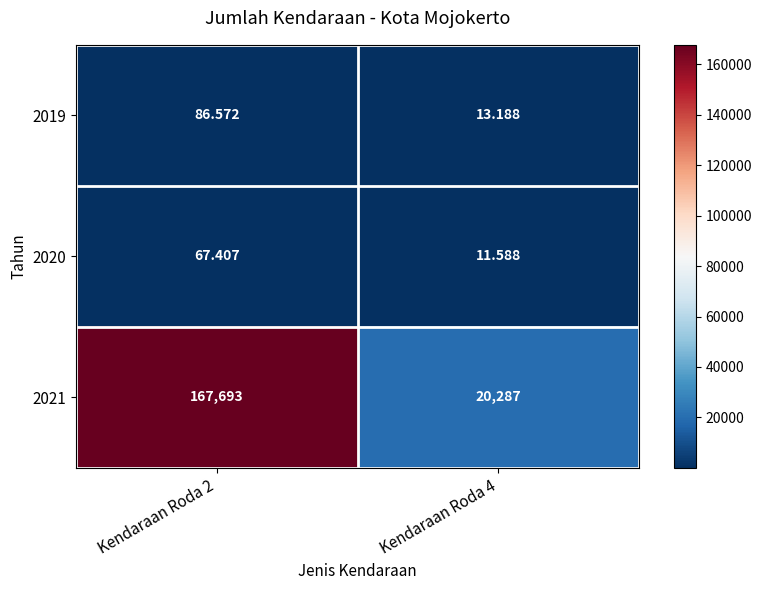

Is the value of 2021 at Kendaraan Roda 2 greater than the value of 2020 at Kendaraan Roda 4?

Yes